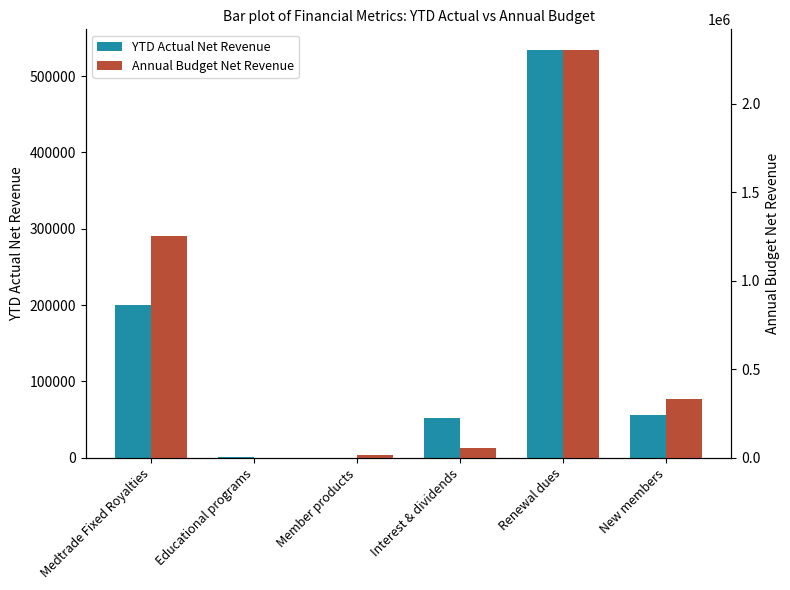

What is the total value across all series at Interest & dividends?

107005